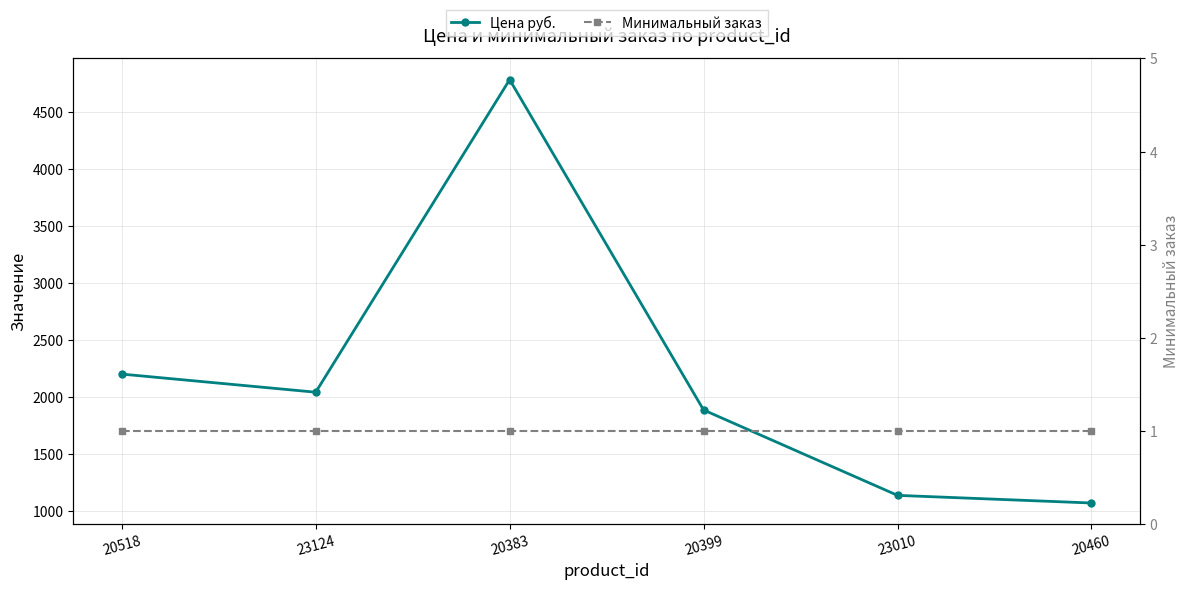

Reading left to right, transcribe all the data shown in this chart.

Цена руб.: 2205	2046	4788	1890	1141	1074
Минимальный заказ: 1	1	1	1	1	1